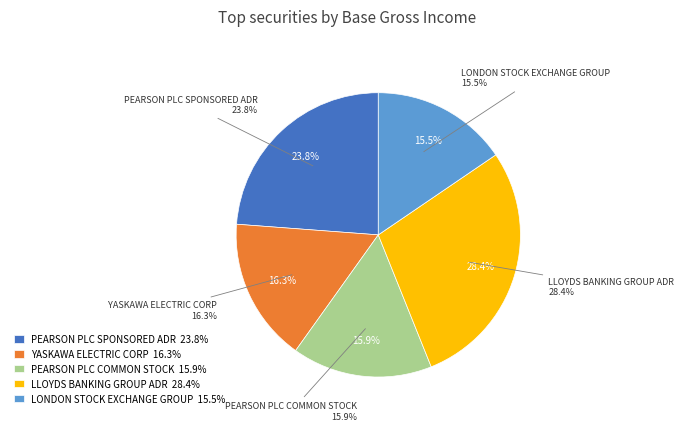

Is there a majority slice in this chart?

No